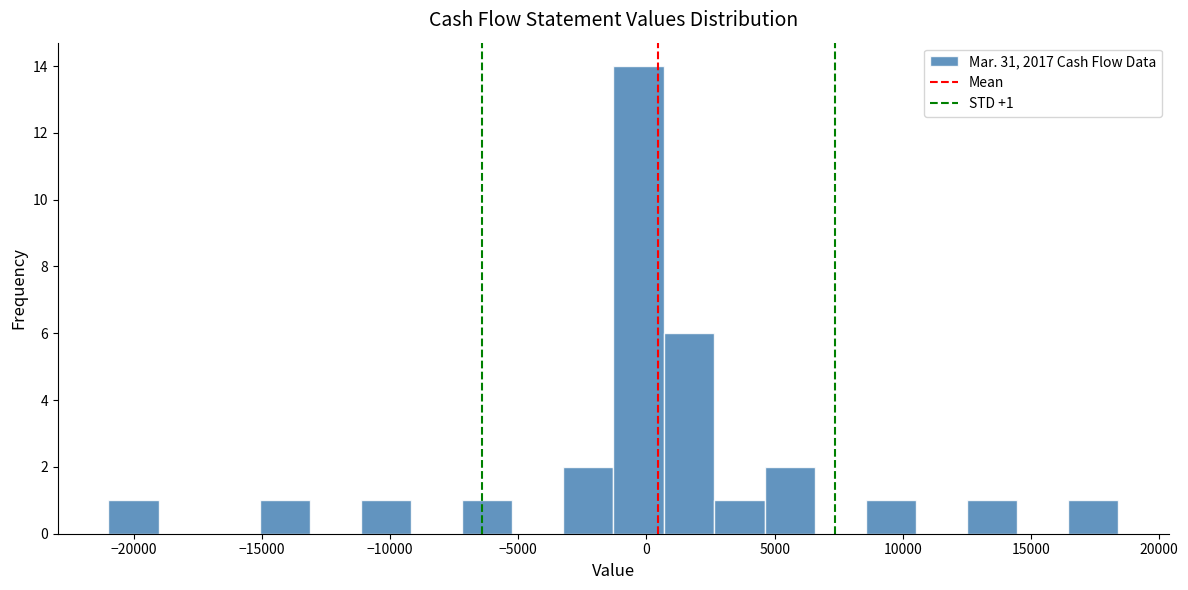

Around what value on the x-axis is the tallest bar? Give the approximate position of its centre, as read against the axis.

-500